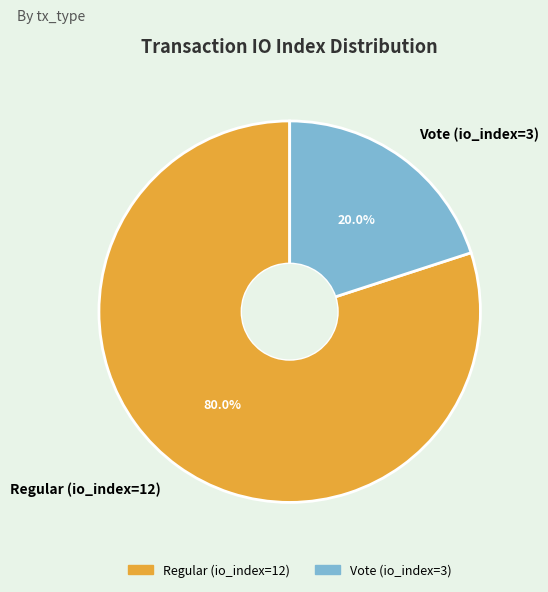

What is the largest slice in the pie chart?

Regular (io_index=12)